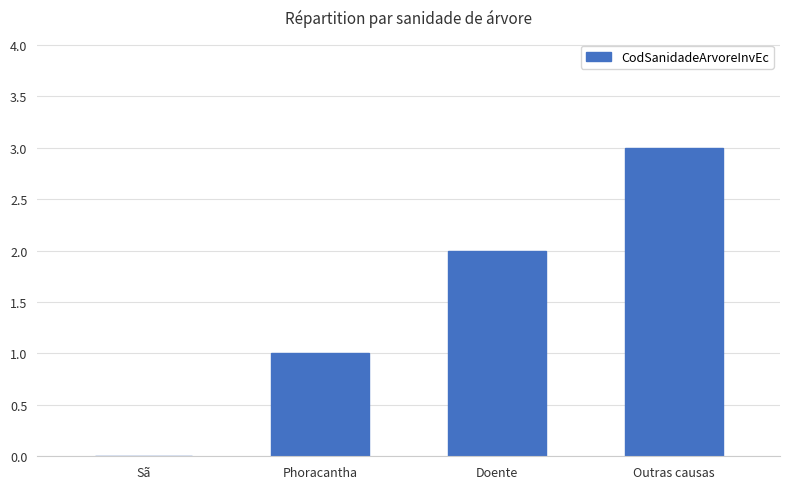

True or false: the data shows 3 at Outras causas.

True